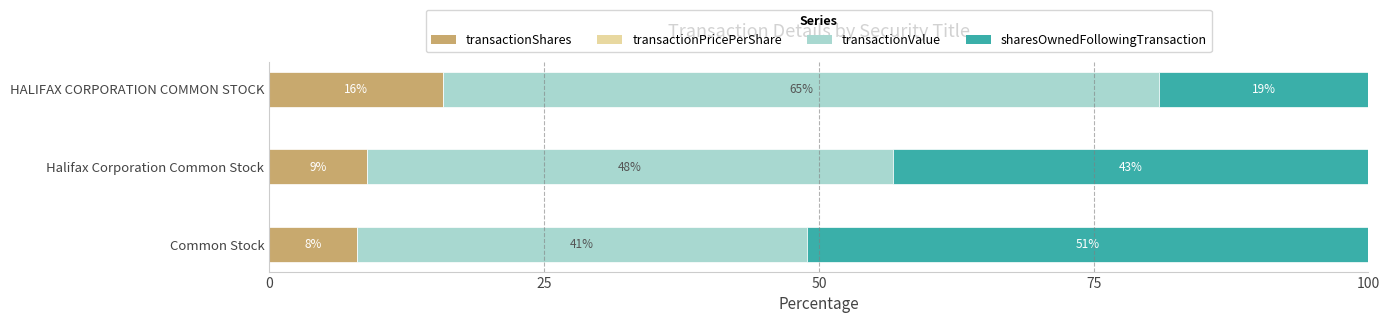

At which label does transactionShares reach its peak?

HALIFAX CORPORATION COMMON STOCK